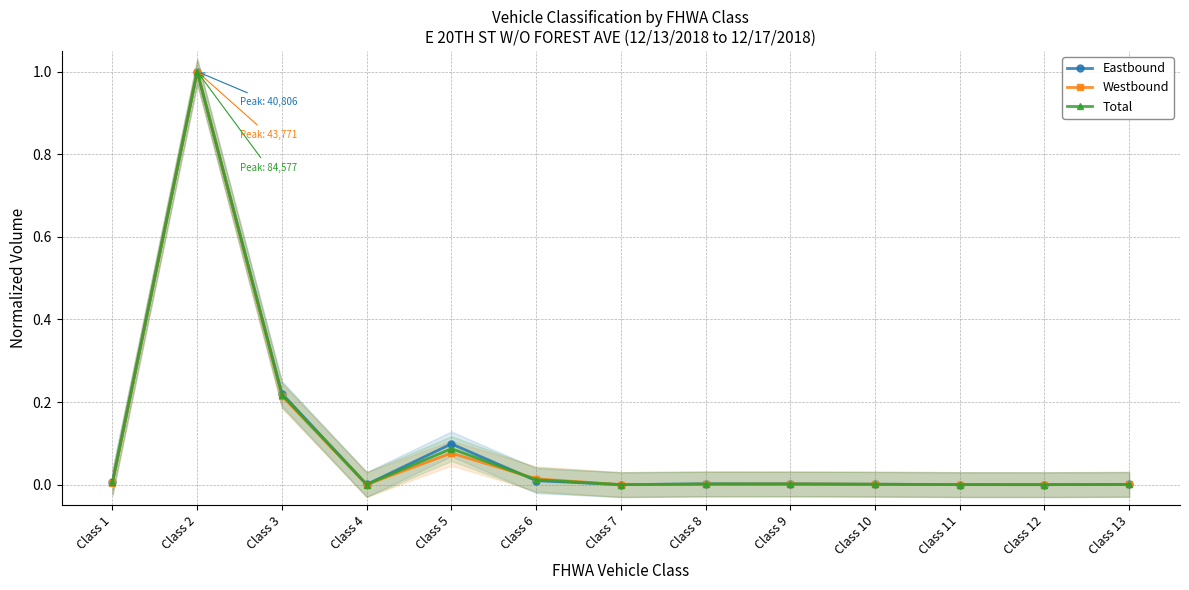

How many intersections are there between Westbound and Eastbound?

1